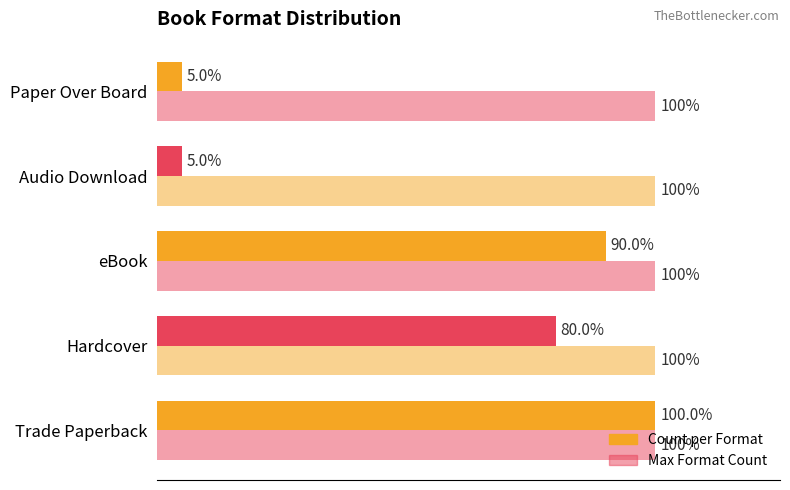

Are the bars horizontal?

Yes